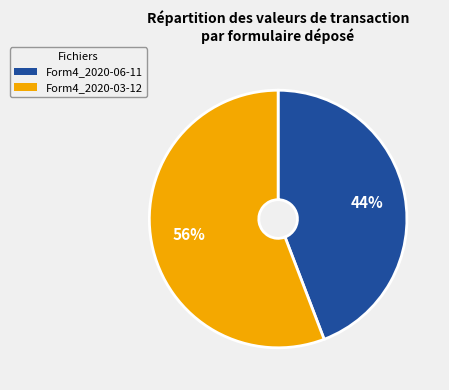

Is there any slice that represents more than half of the pie?

Yes